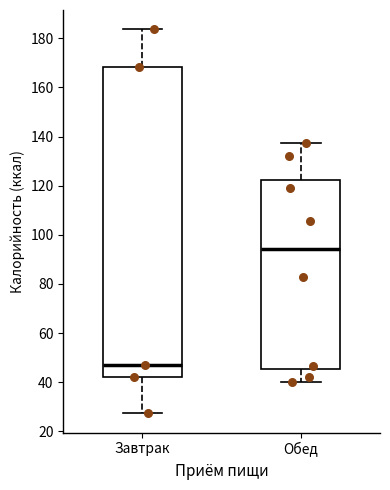

Reading left to right, read every box against the y-axis: the position of its median line, the range the box covers, and the ends of its whiskers. The values are not printed on the chart, so give them approximately, as read against the axis.

Завтрак: median 48, box 42 to 168, whiskers 28 to 184
Обед: median 94, box 46 to 122, whiskers 40 to 138